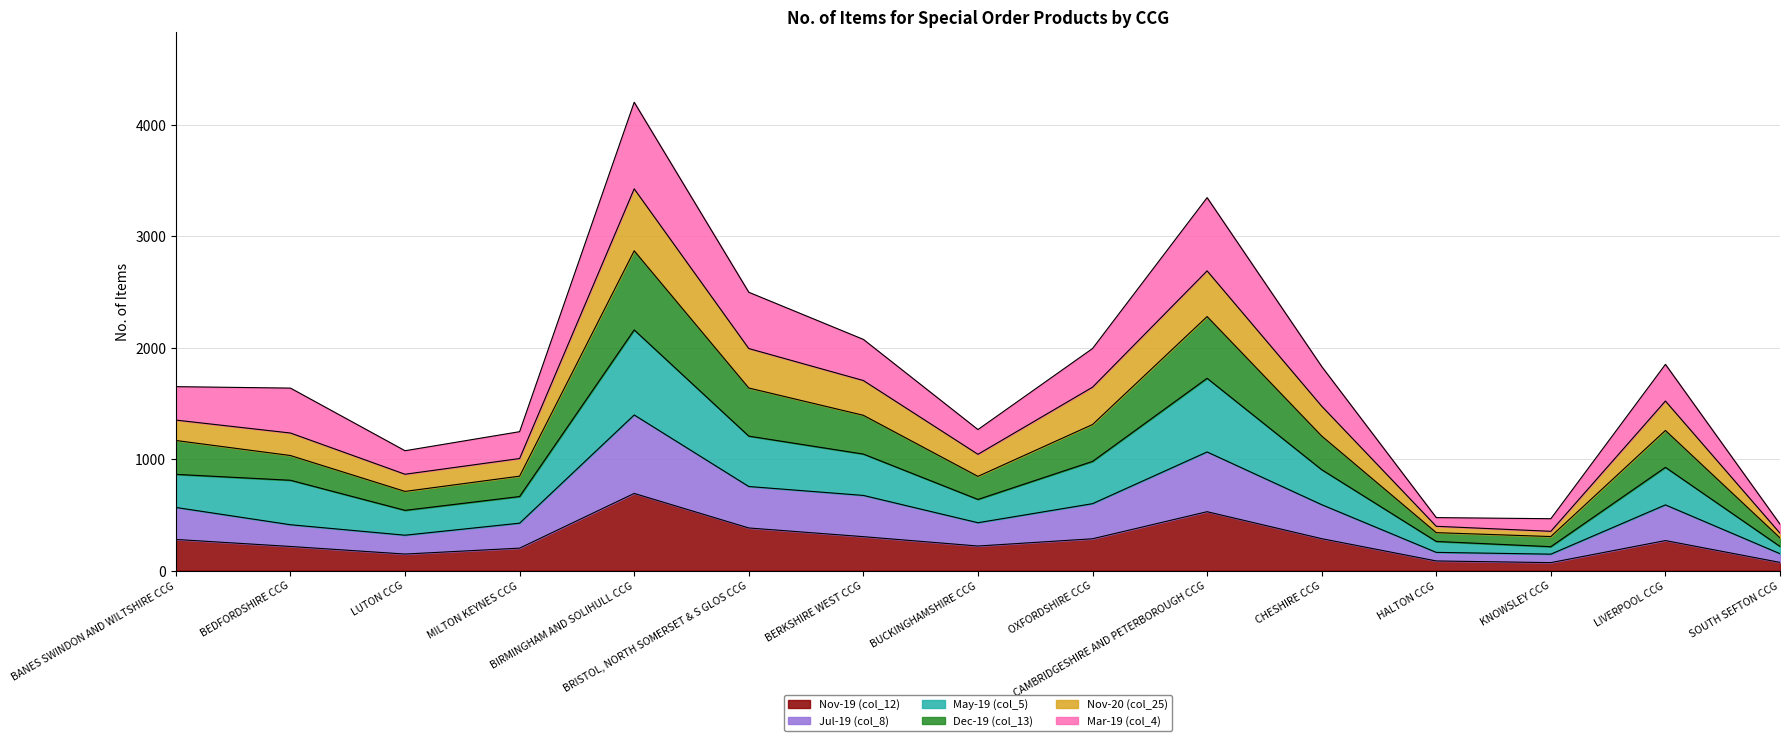

How many categories are shown in the chart?

15